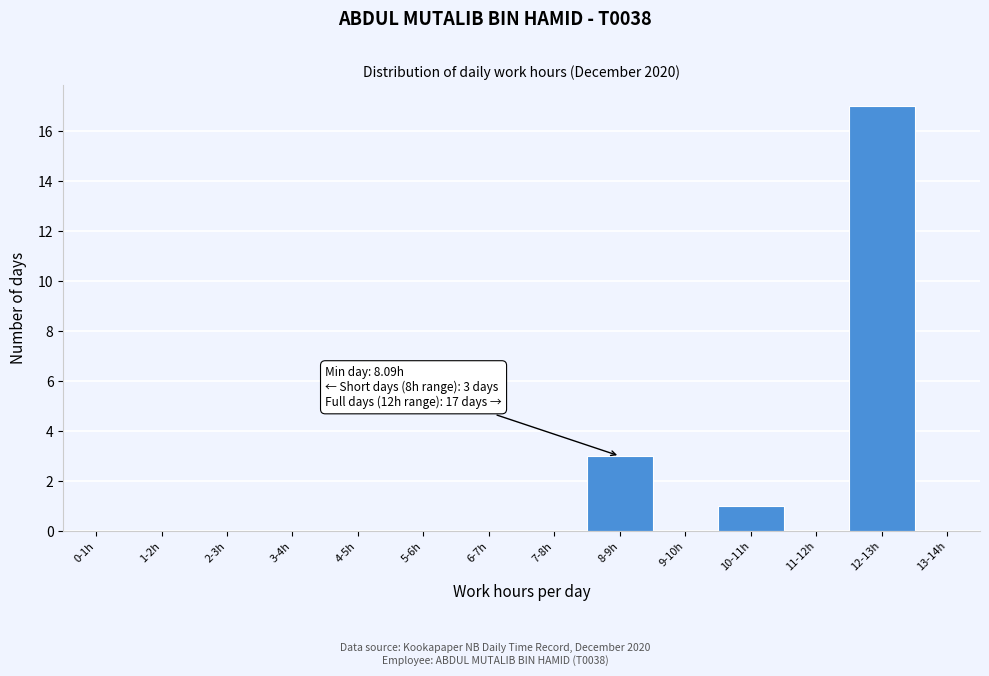

Reading right to left, list all the values displayed in this chart.

13-14h=0	12-13h=17	11-12h=0	10-11h=1	9-10h=0	8-9h=3	7-8h=0	6-7h=0	5-6h=0	4-5h=0	3-4h=0	2-3h=0	1-2h=0	0-1h=0